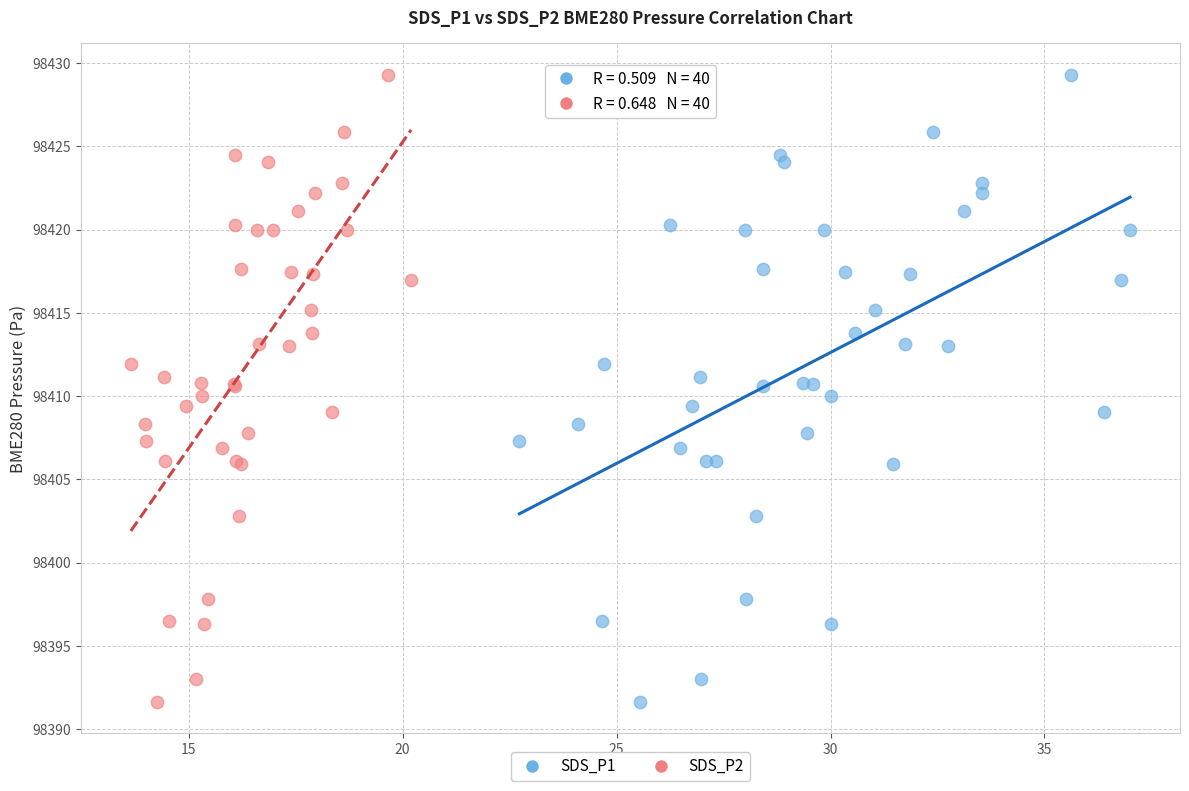

What are all the series names shown in the legend?

SDS_P1, SDS_P2